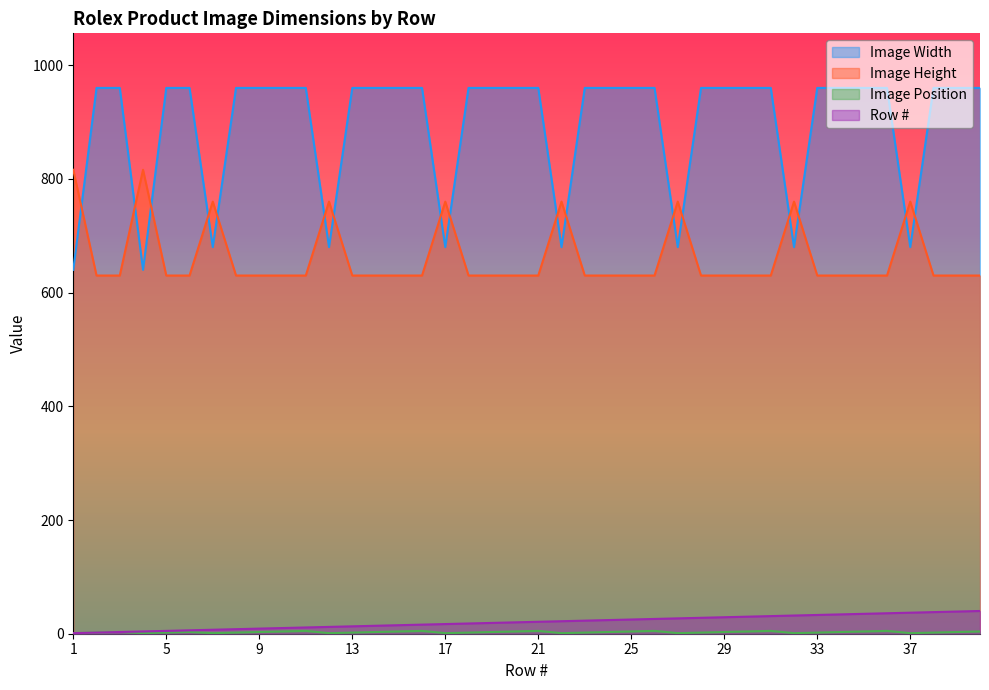

What is the sum of the Image Position values at 14 and 33?

5